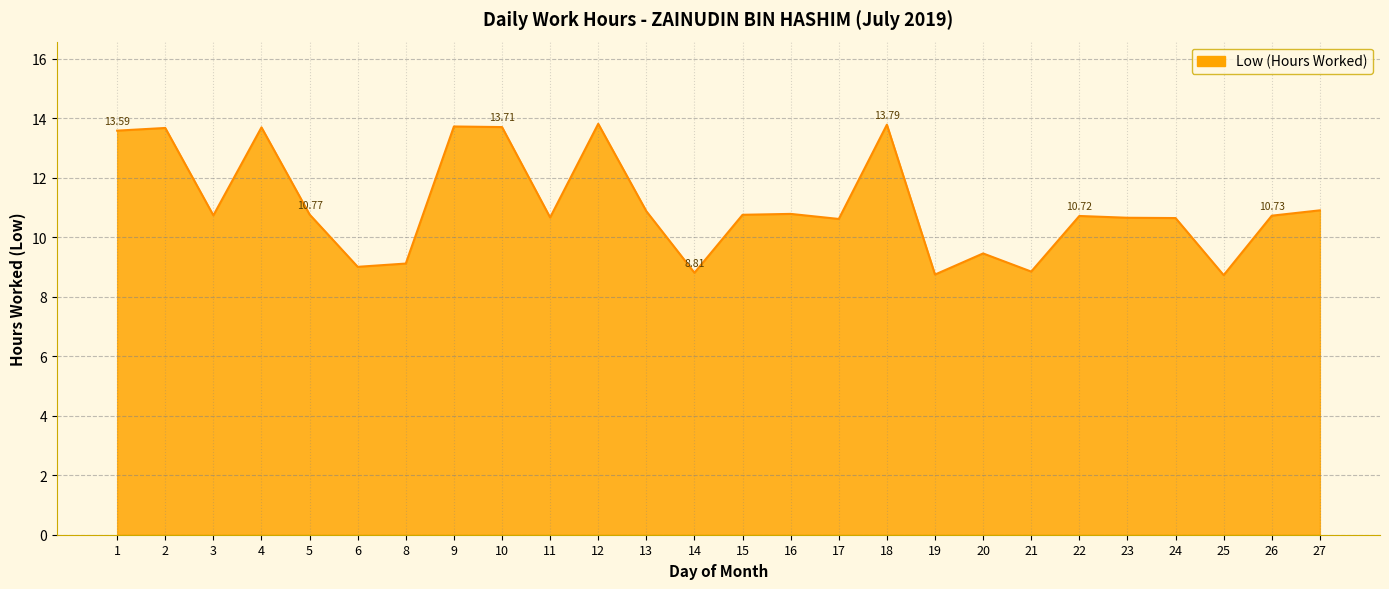

What is the difference between the maximum and minimum values?

5.1